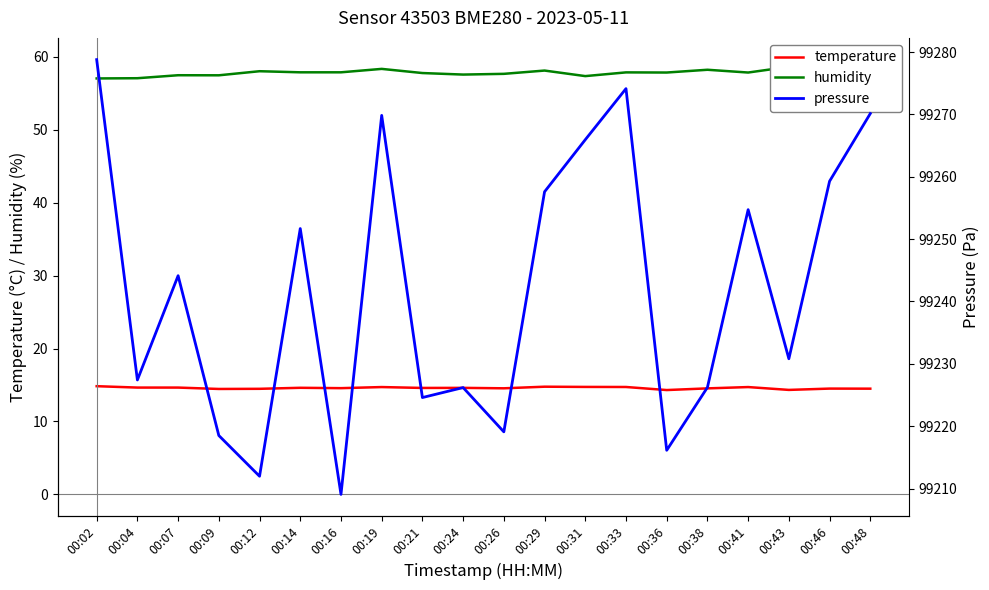

How many series are shown in this chart?

3